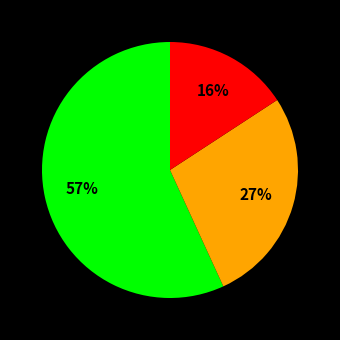

To the nearest percent, what is the average slice percentage?

33%